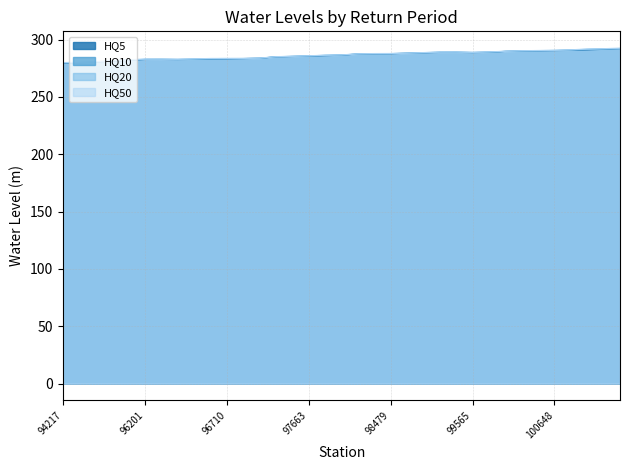

True or false: HQ50 and HQ5 intersect in this chart.

False